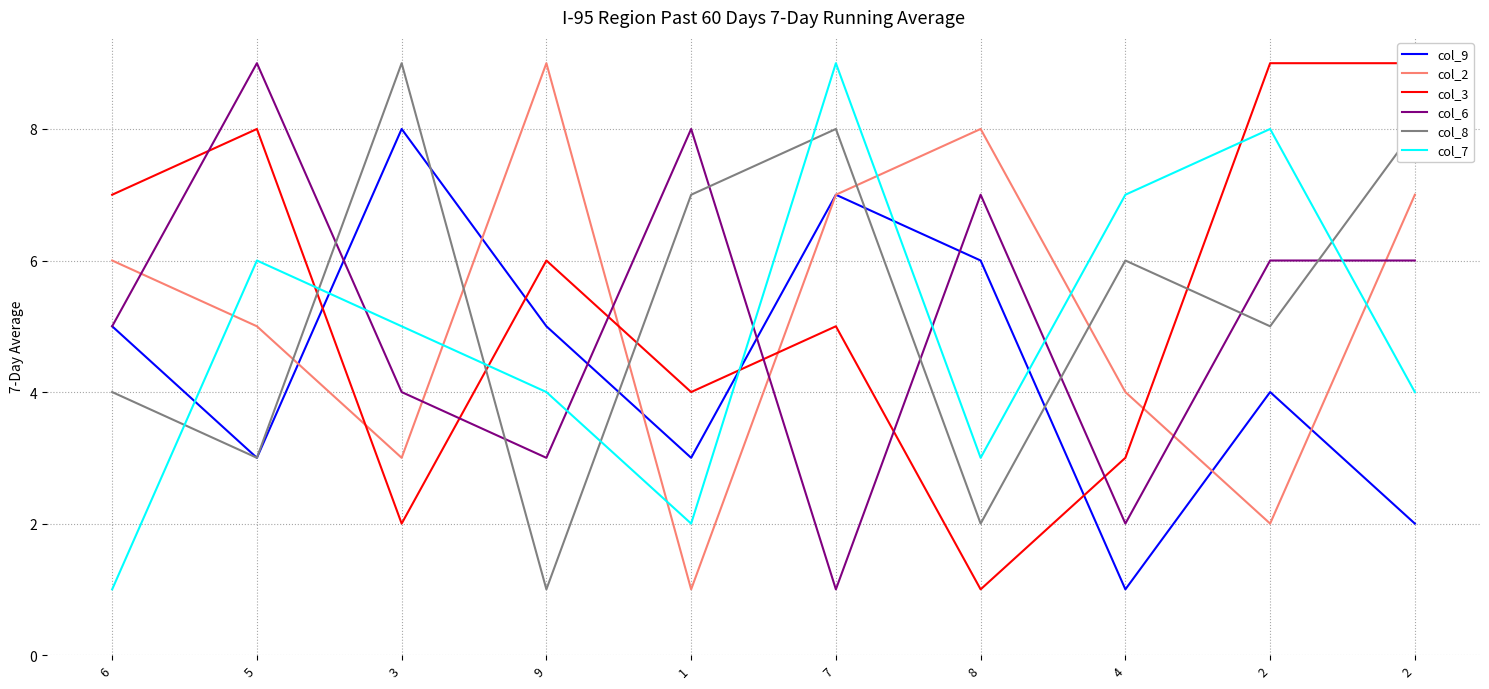

Read the col_3 value at 6.

7